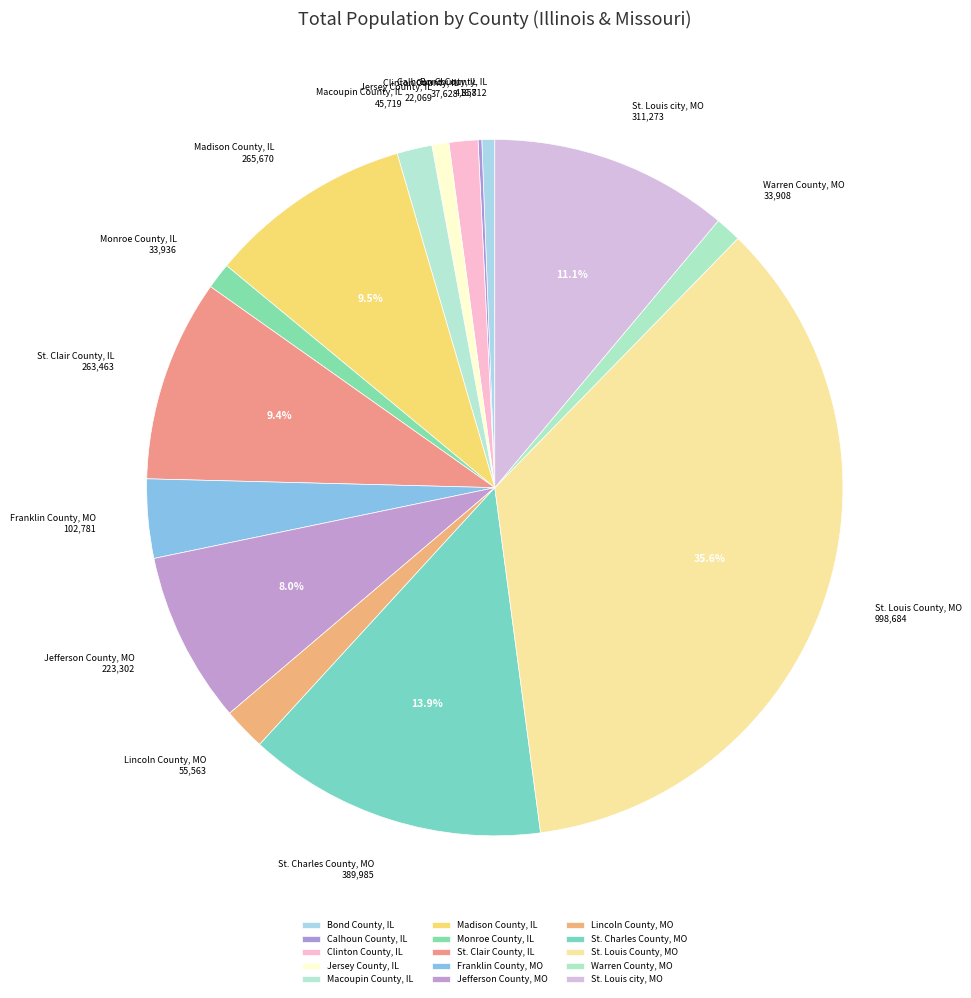

How many slices are in this pie chart?

15